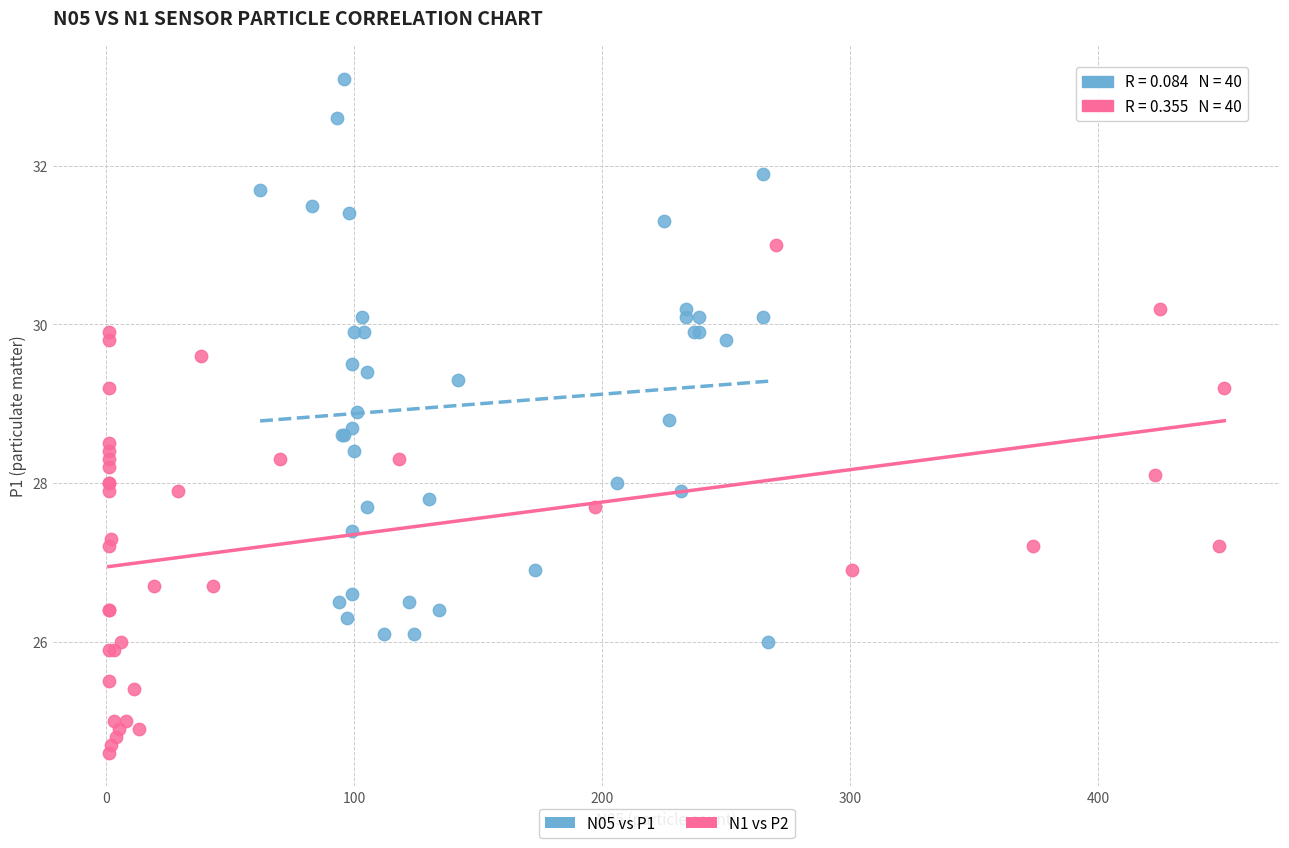

Which series has the widest spread of Y values?

N05 vs P1